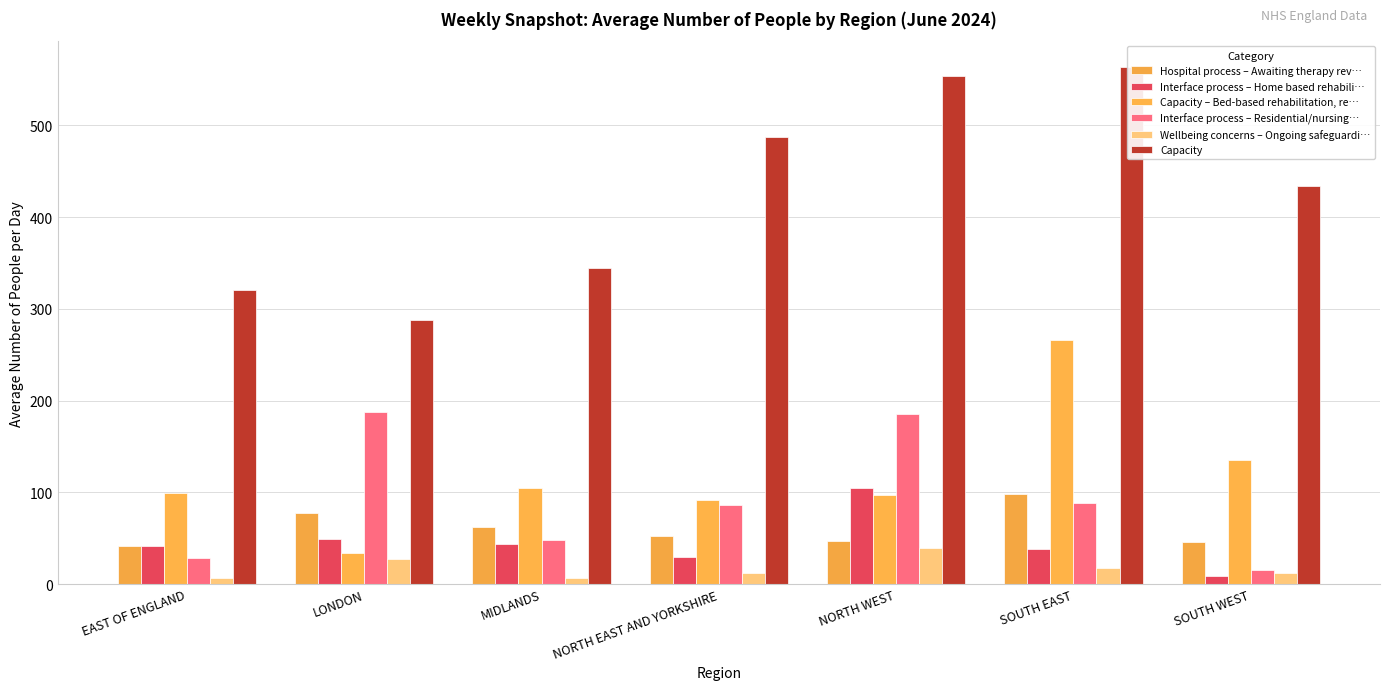

Is it true that Capacity equals 763.8 at SOUTH WEST?

False